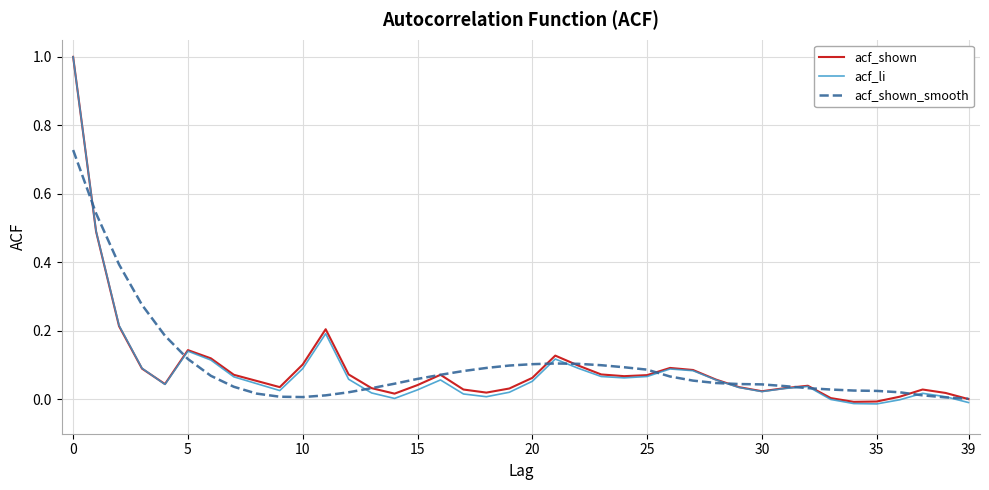

In acf_shown_smooth, how many points are lower than both neighbors (excluding endpoints)?

1